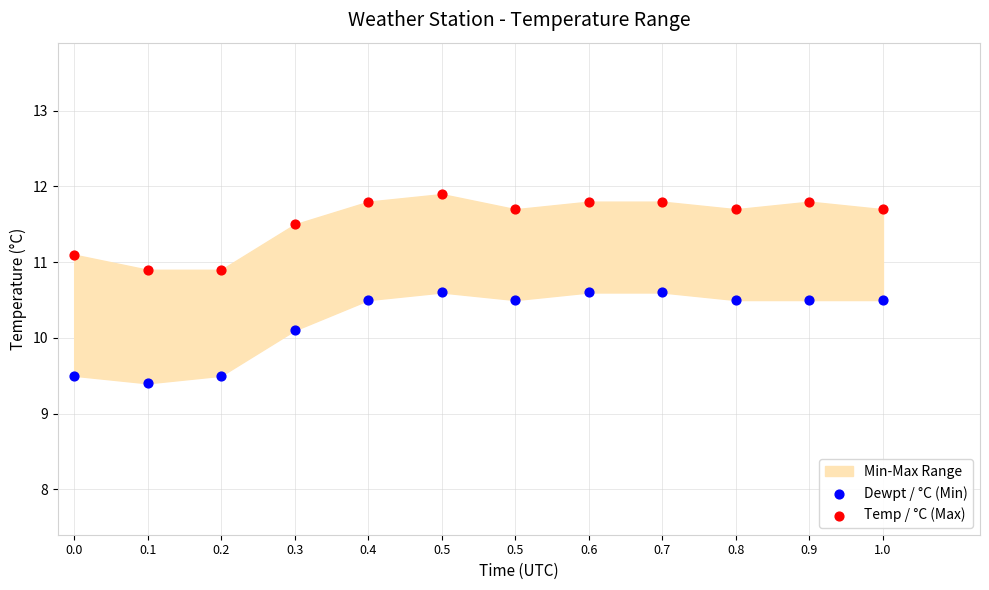

In the Dewpt / °C (Min) series, what Y value is closest to 10?

10.1